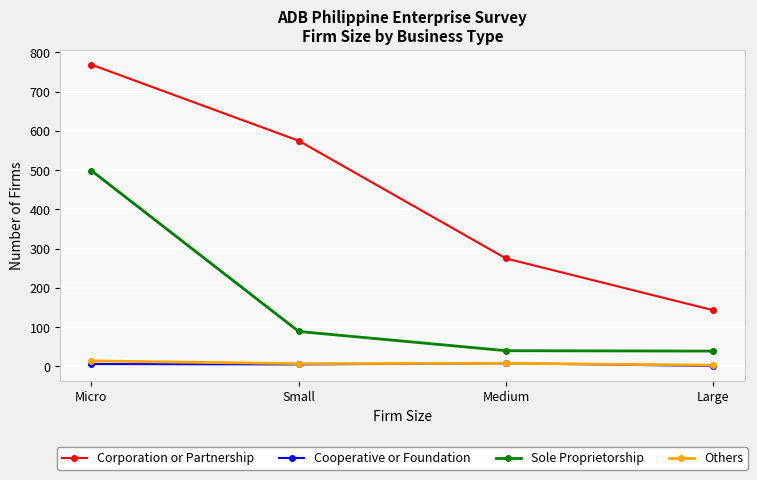

True or false: Cooperative or Foundation and Sole Proprietorship intersect in this chart.

False